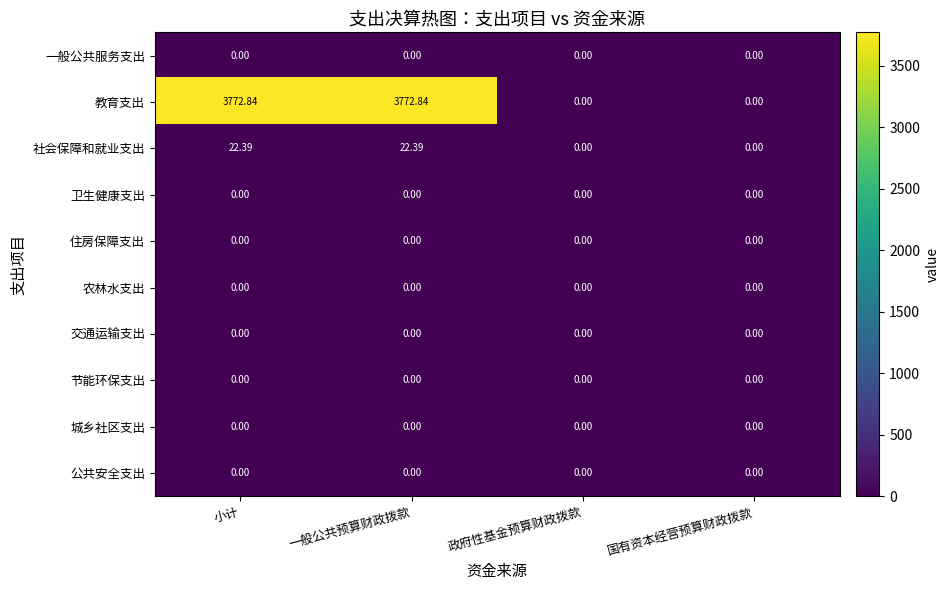

How many values in the 教育支出 series exceed 3772?

2